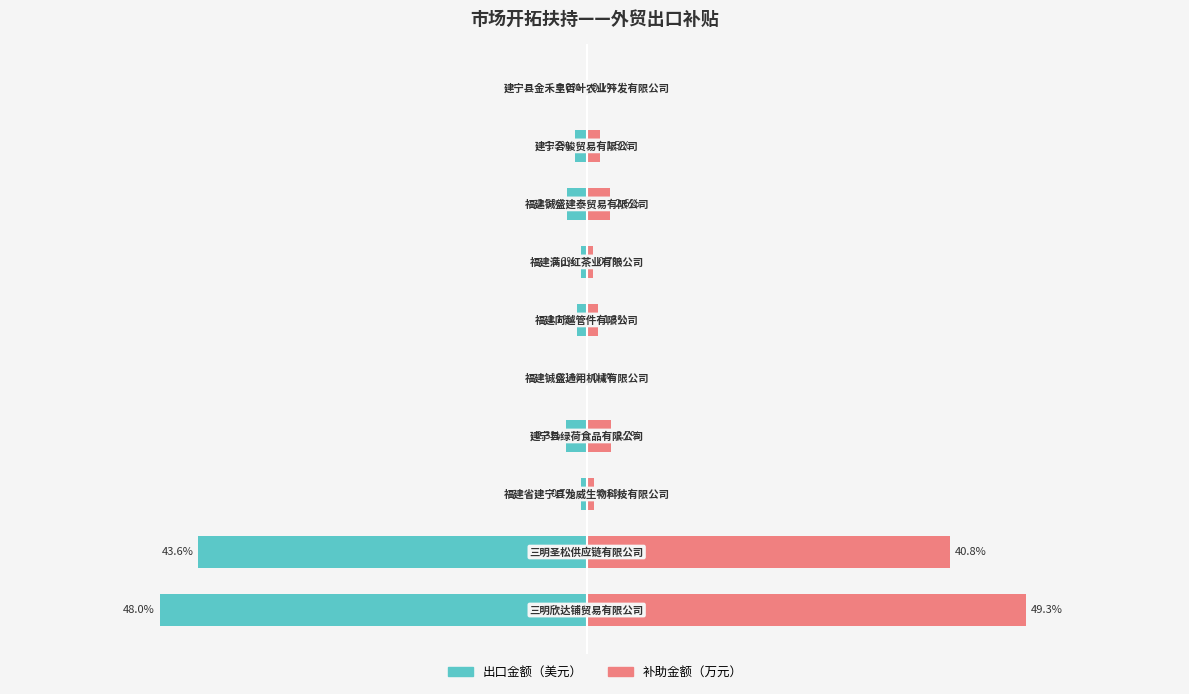

What are all the series names shown in the legend?

出口金额（美元）, 补助金额（万元）